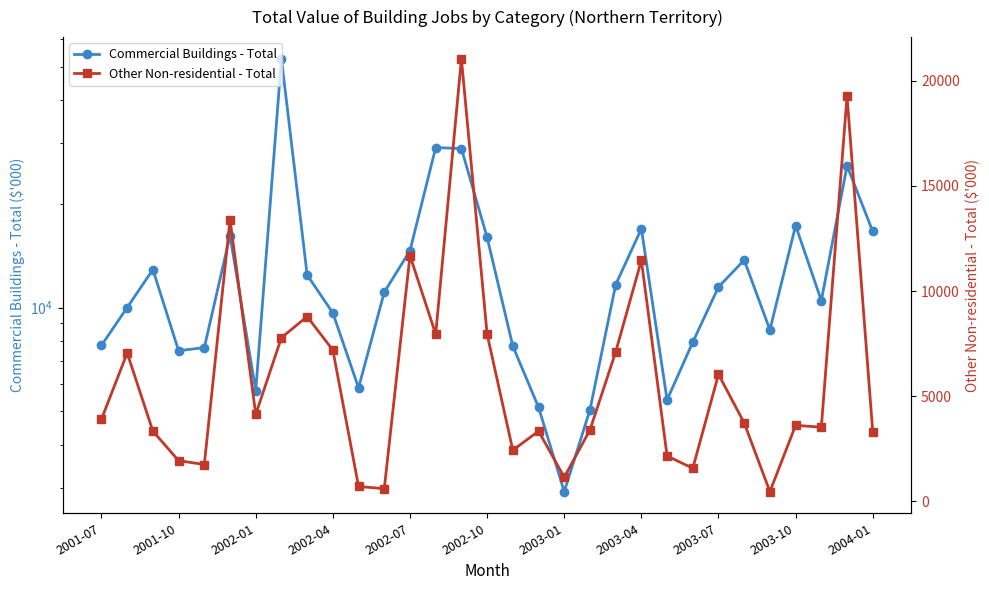

What is the average value of the Commercial Buildings - Total series?

13378